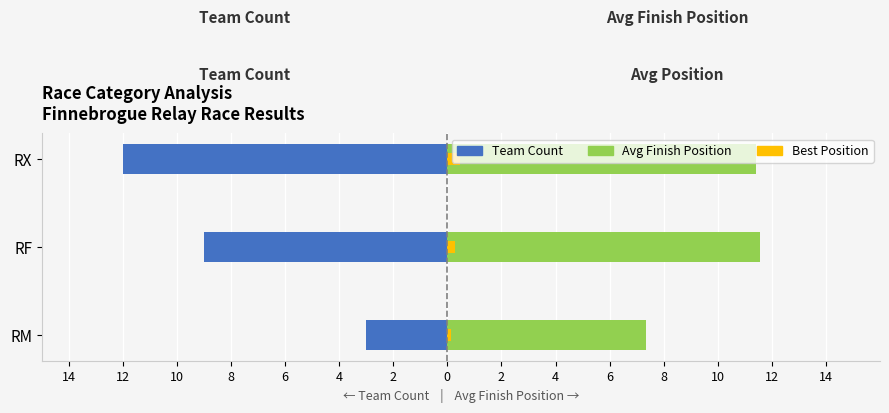

Count the number of categories in the chart.

3